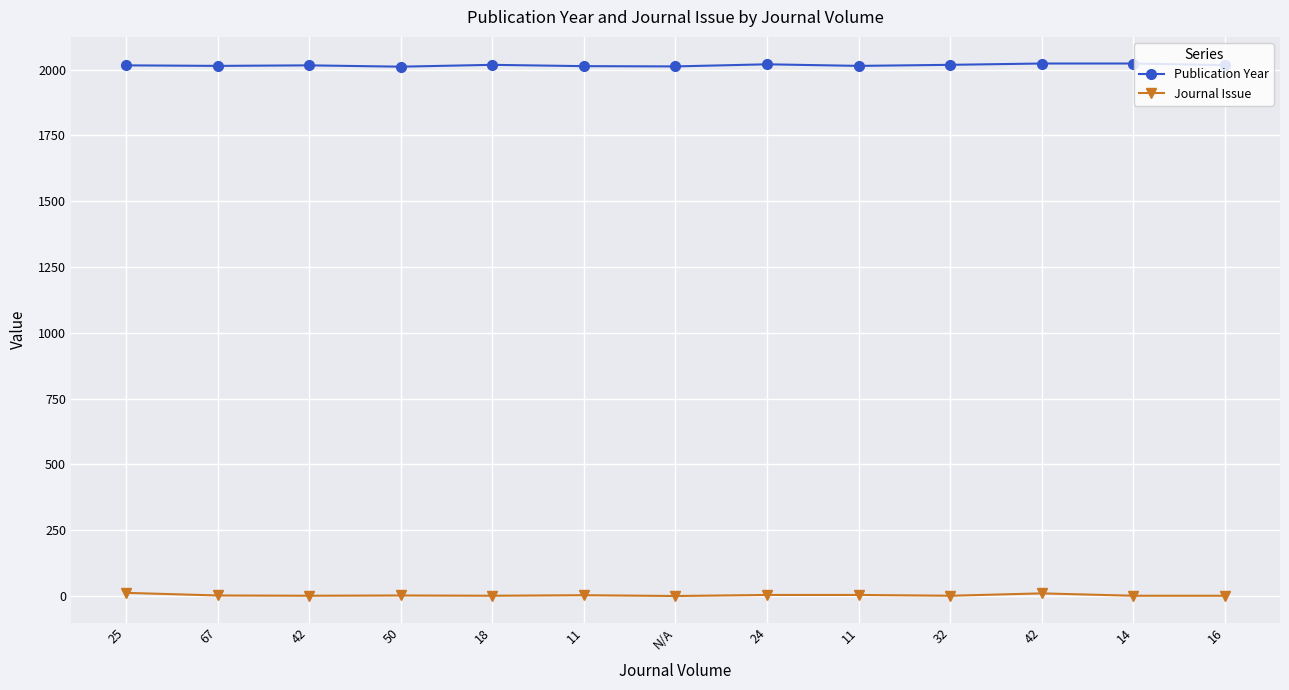

How many lines are shown in the chart?

2